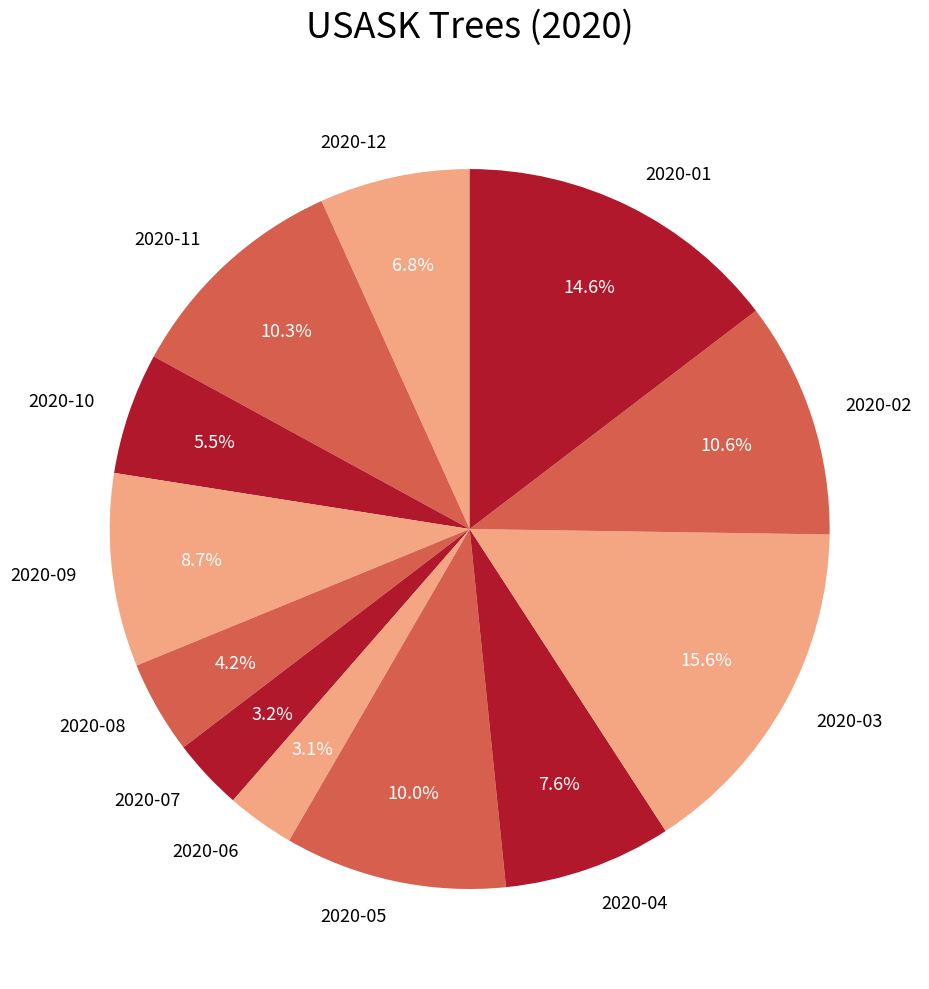

What is the ratio of the value at 2020-08 to the value at 2020-01?

0.3